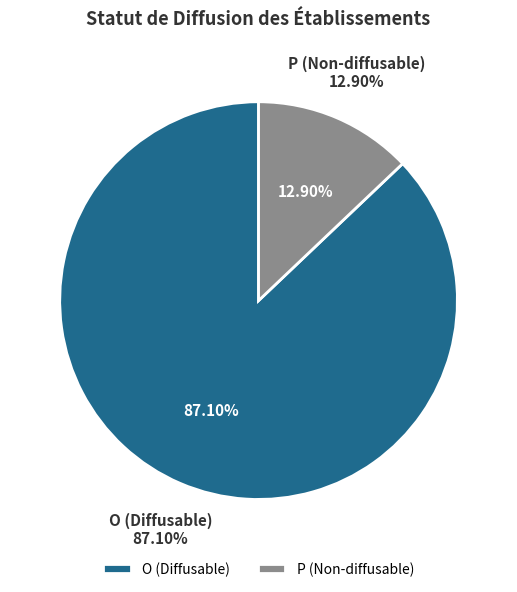

How many slices are in this pie chart?

2